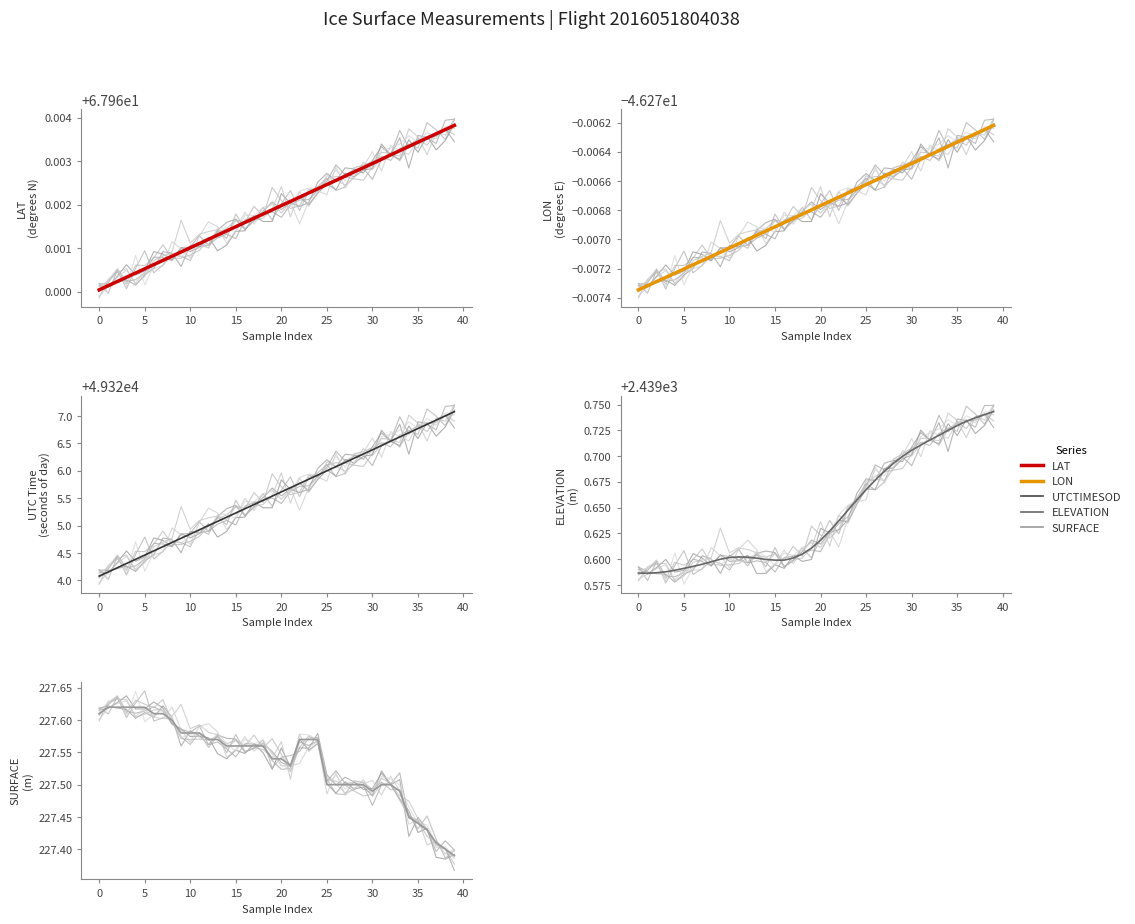

What are all the series names shown in the legend?

LAT, LON, UTCTIMESOD, ELEVATION, SURFACE